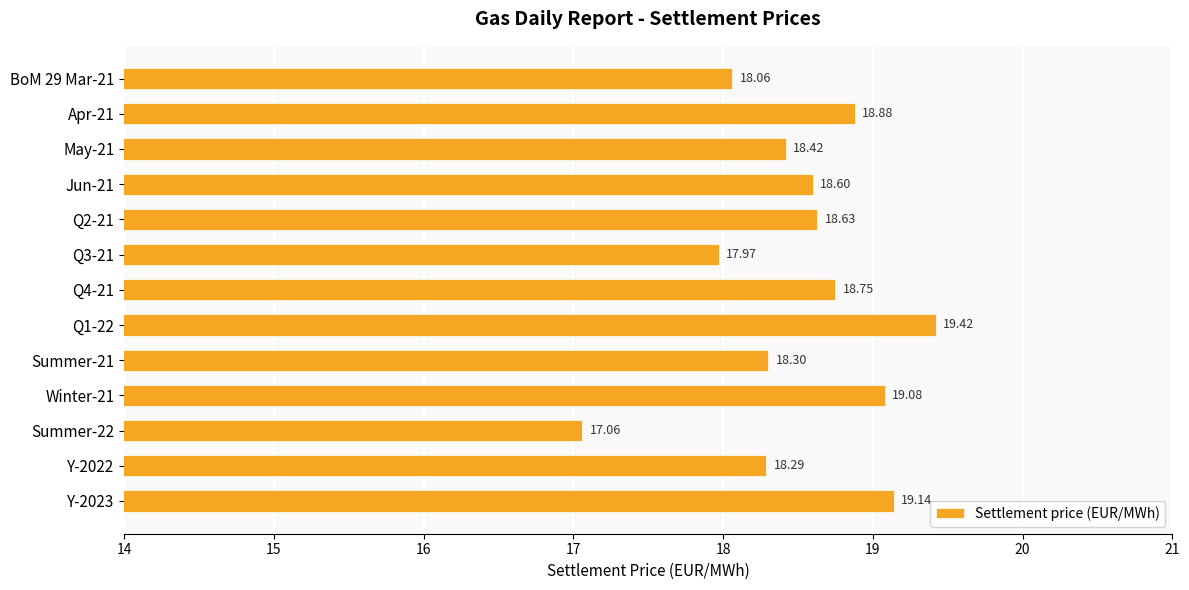

Rank the categories by value from lowest to highest.

Summer-22, Q3-21, BoM 29 Mar-21, Y-2022, Summer-21, May-21, Jun-21, Q2-21, Q4-21, Apr-21, Winter-21, Y-2023, Q1-22